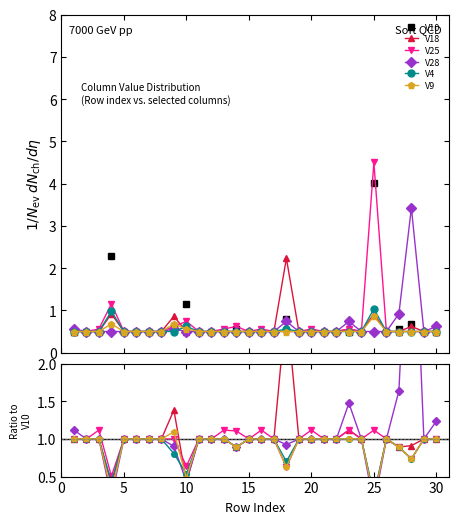

Which label corresponds to the smallest value in the chart?

1